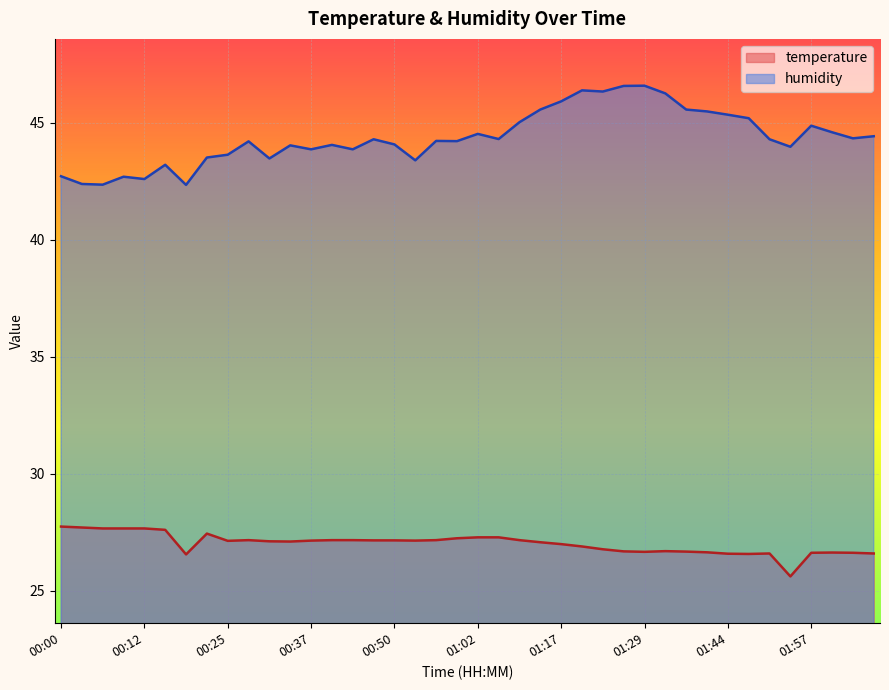

How many lines are shown in the chart?

2